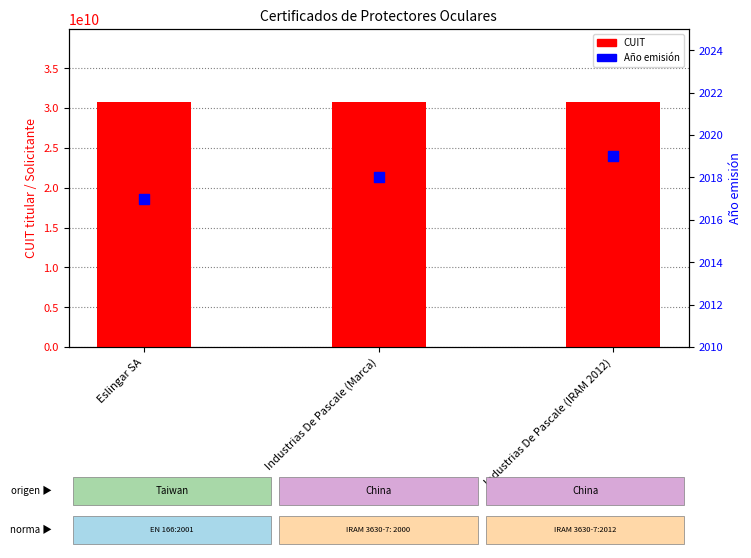

Is the value of CUIT at Industrias De Pascale (IRAM 2012) greater than the value of Año emisión at Eslingar SA?

Yes